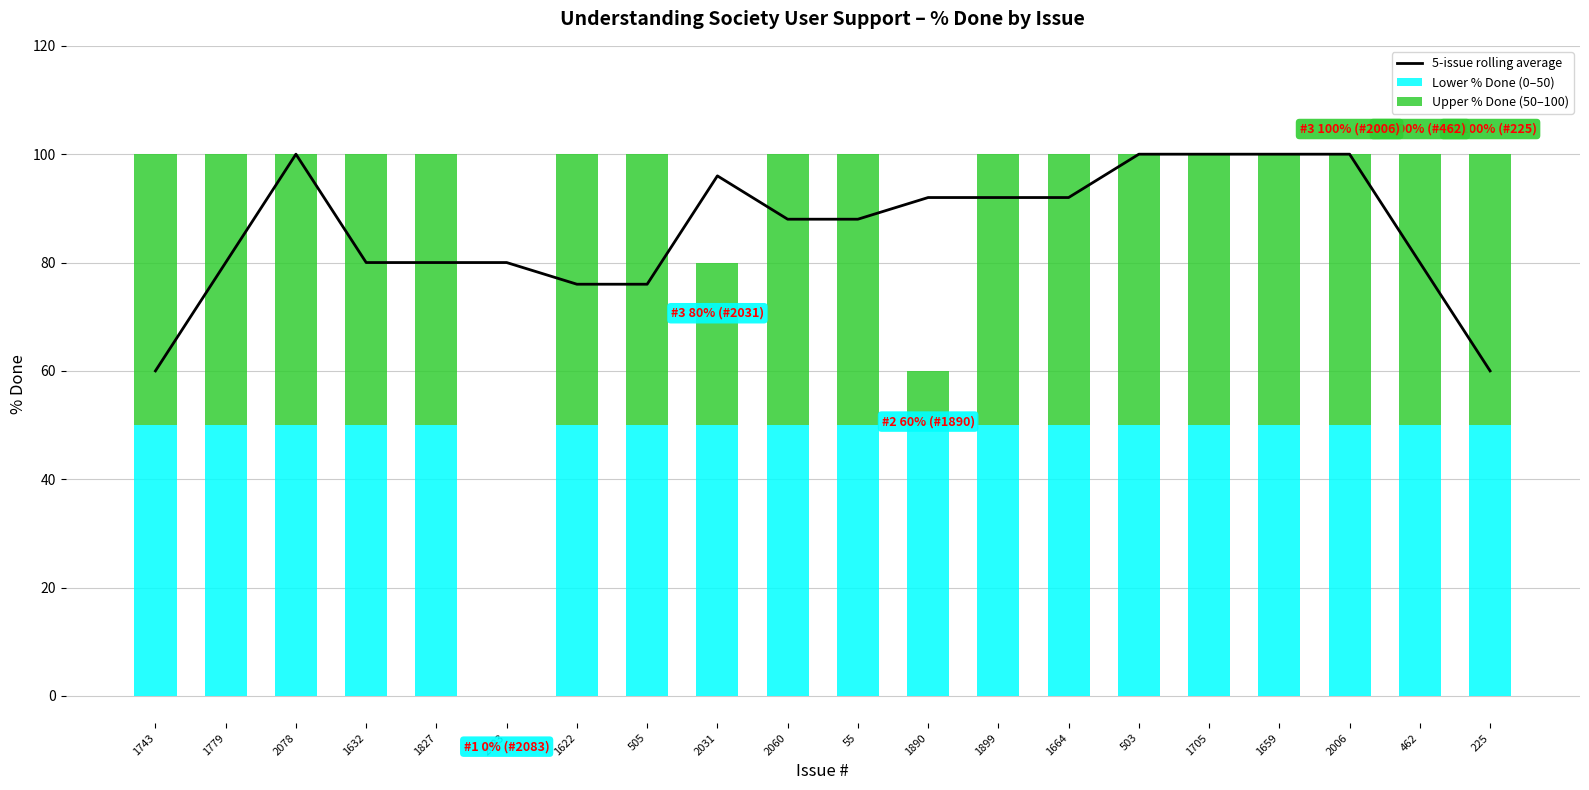

List the labels in order of 5-issue rolling average value, smallest first.

1743, 225, 1622, 505, 1779, 1632, 1827, 2083, 462, 2060, 55, 1890, 1899, 1664, 2031, 2078, 503, 1705, 1659, 2006